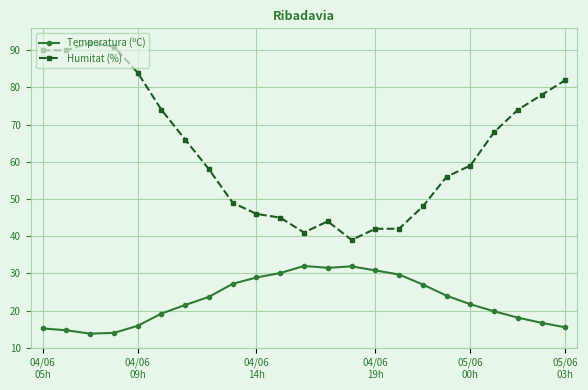

Count the number of data series in this chart.

2